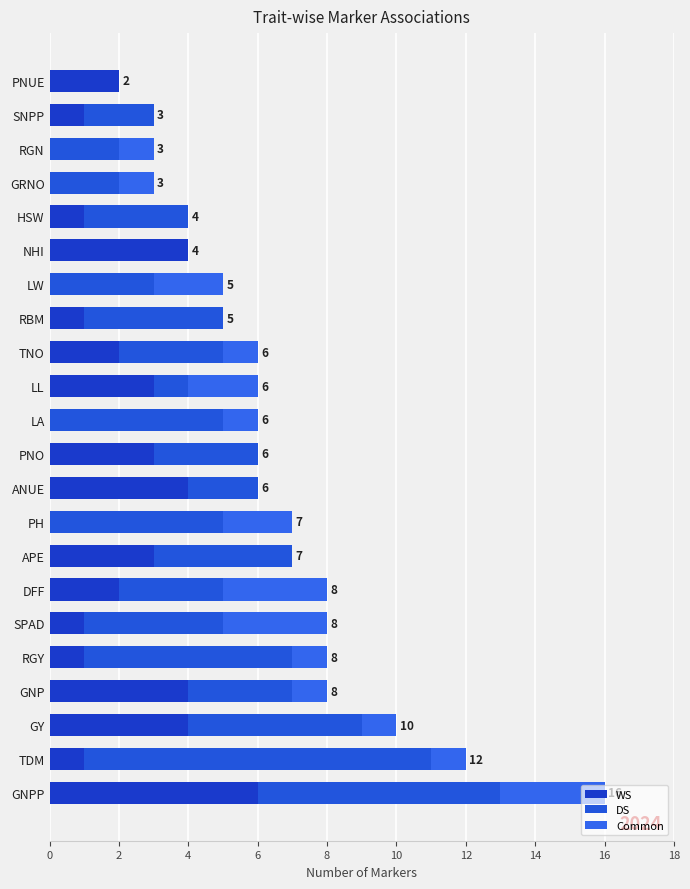

Count the number of categories in the chart.

22